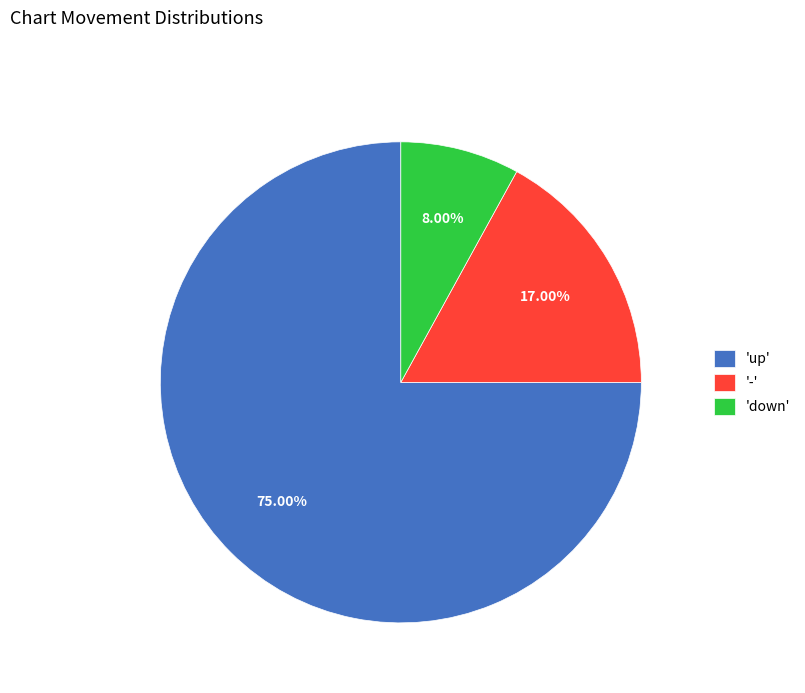

Which category has the biggest portion of the pie?

'up'